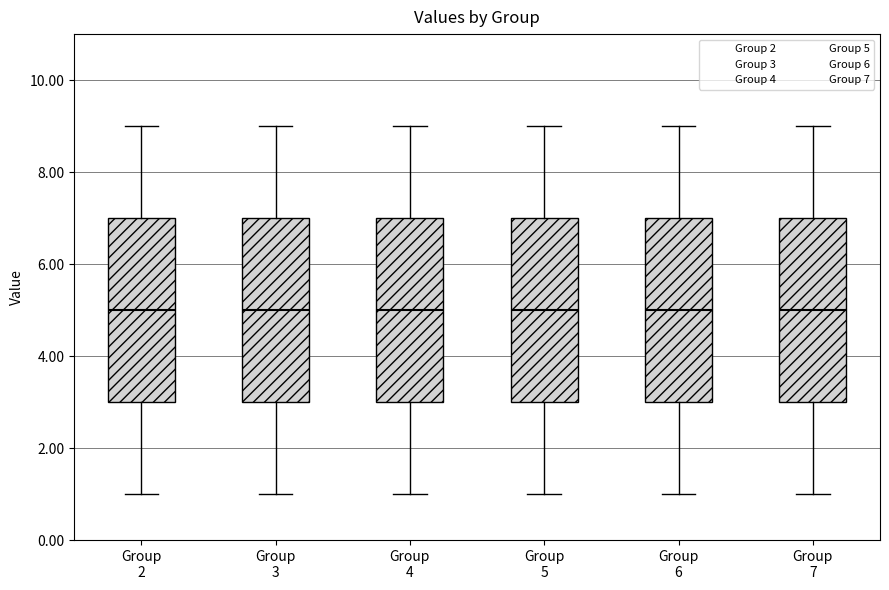

Where does the upper whisker of the box for Group 2 end on the y-axis? The values are not printed on the chart, so give them approximately, as read against the axis.

9